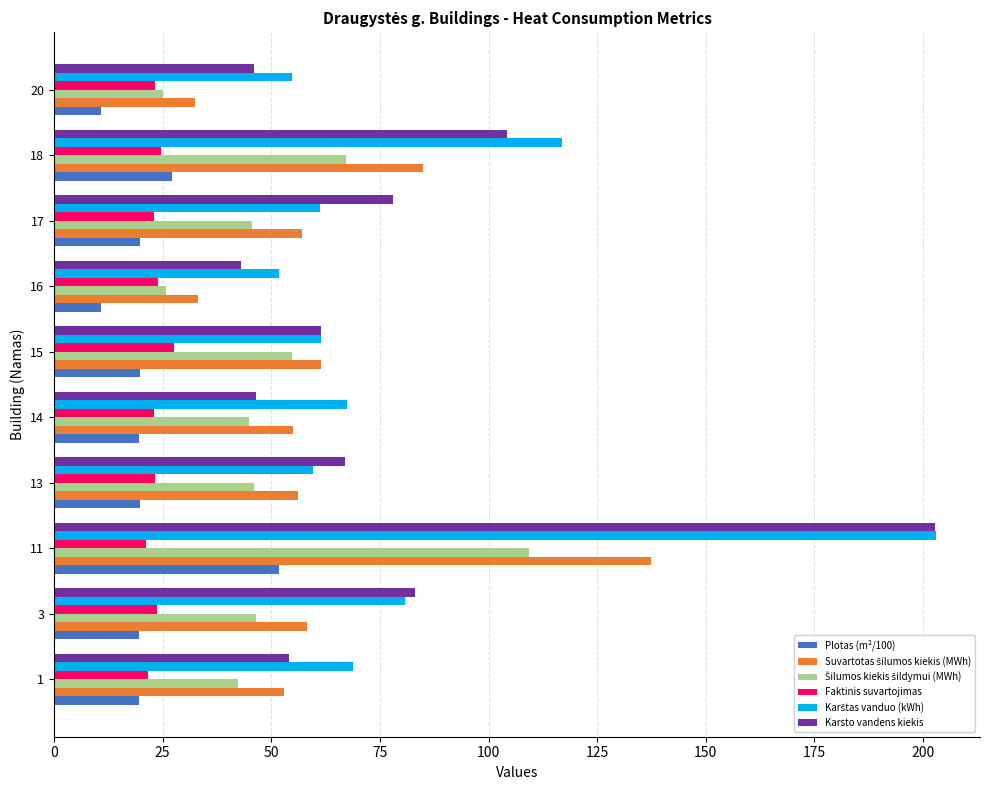

At which category is the sum across all series the highest?

11